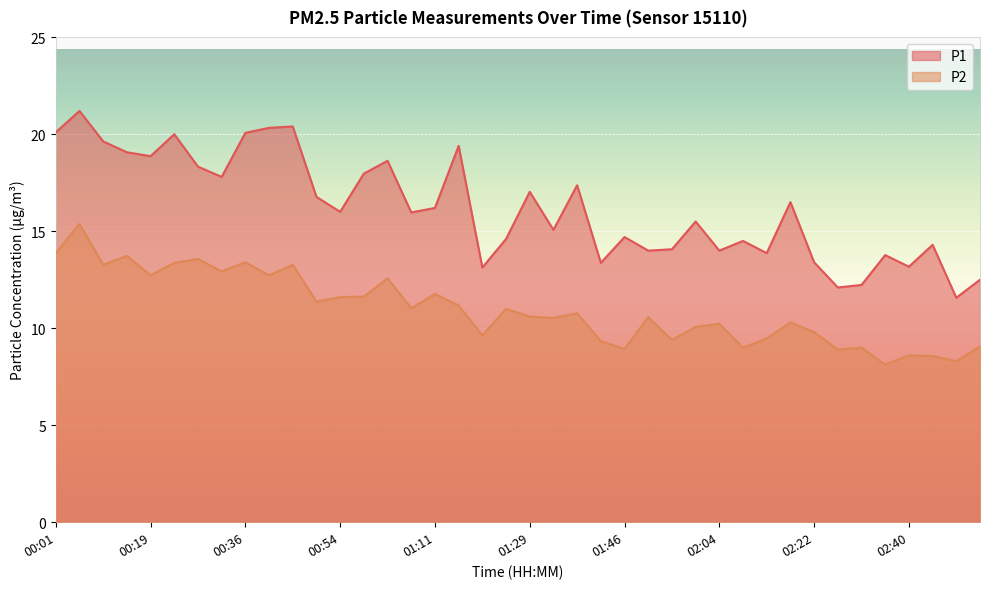

Which category has the highest value across all series?

00:05